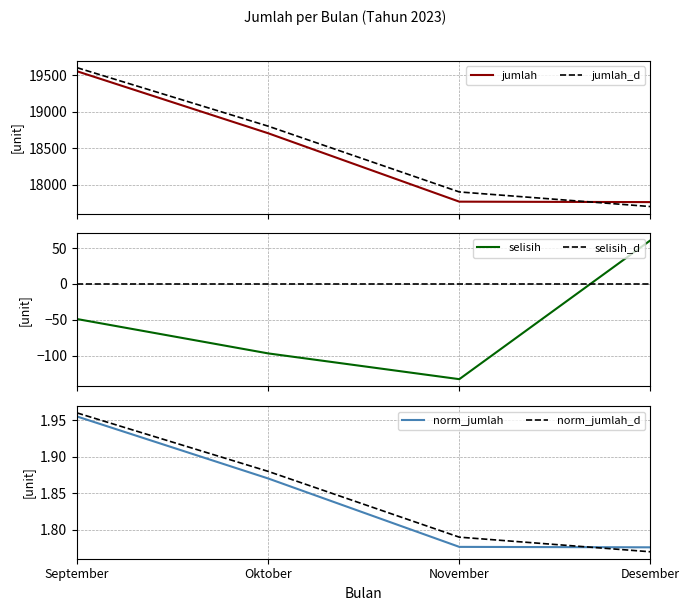

Does the chart display data point markers on the line(s)?

No